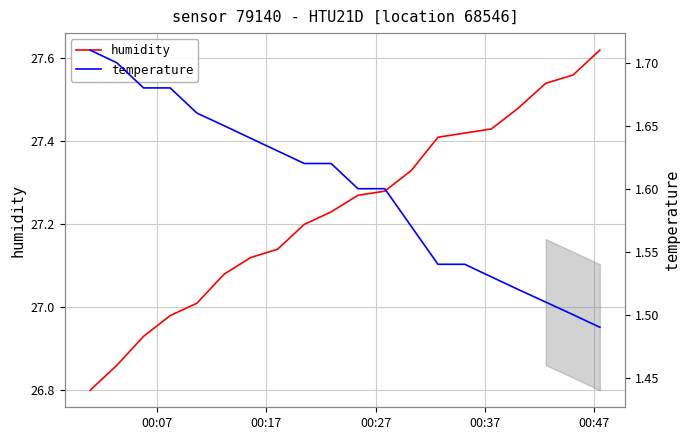

Is the value of humidity at 00:47 greater than the value of temperature at 14?

Yes